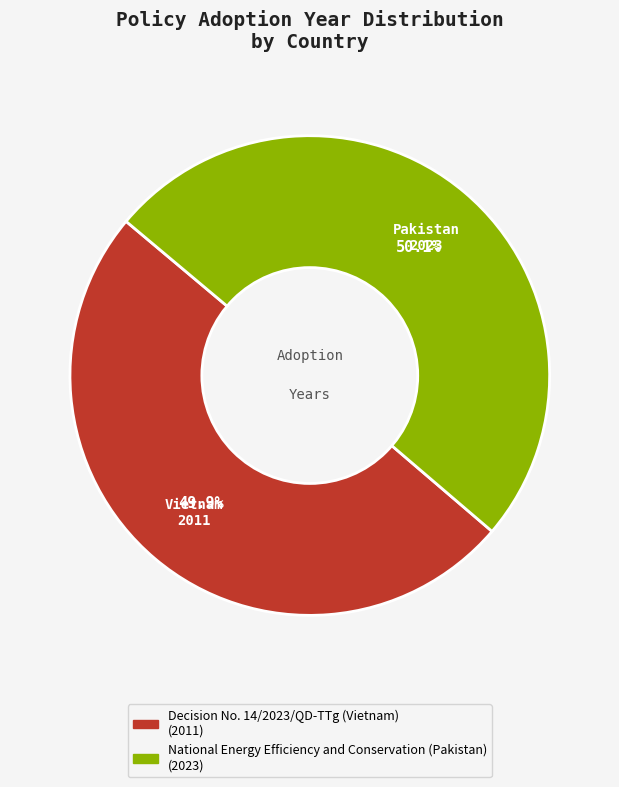

Combined, do Decision No. 14/2023/QD-TTg (Vietnam) and National Energy Efficiency and Conservation (Pakistan) account for over 50%?

Yes